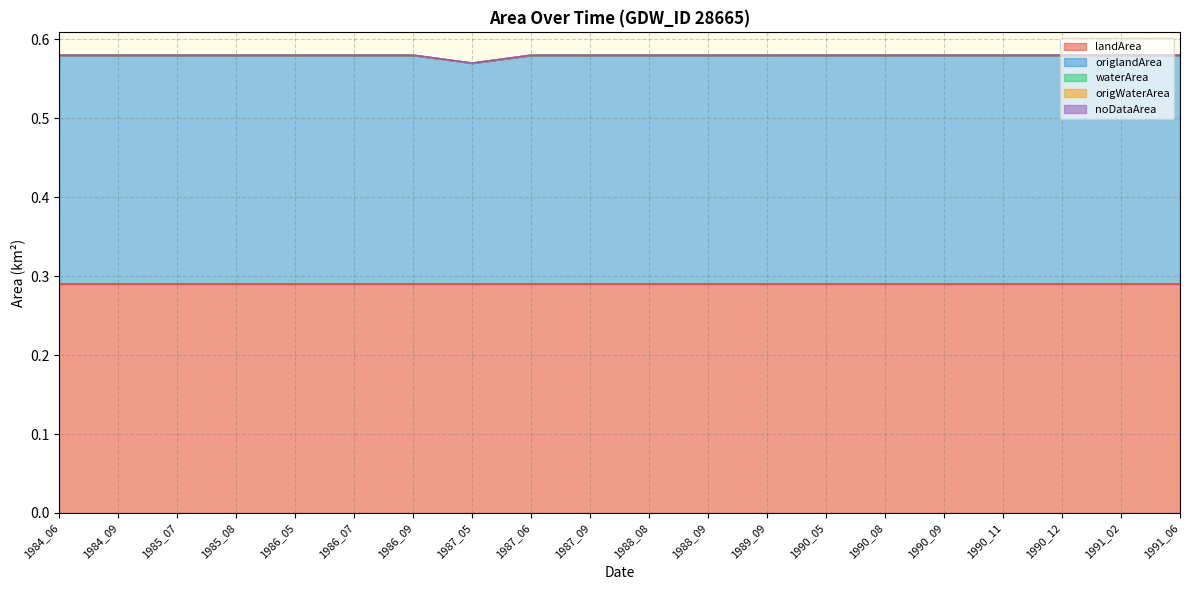

Reading left to right, what are all the values shown in this chart?

landArea: 0.3	0.3	0.3	0.3	0.3	0.3	0.3	0.3	0.3	0.3	0.3	0.3	0.3	0.3	0.3	0.3	0.3	0.3	0.3	0.3
origlandArea: 0.3	0.3	0.3	0.3	0.3	0.3	0.3	0.3	0.3	0.3	0.3	0.3	0.3	0.3	0.3	0.3	0.3	0.3	0.3	0.3
waterArea: 0.0	0.0	0.0	0.0	0.0	0.0	0.0	0.0	0.0	0.0	0.0	0.0	0.0	0.0	0.0	0.0	0.0	0.0	0.0	0.0
origWaterArea: 0.0	0.0	0.0	0.0	0.0	0.0	0.0	0.0	0.0	0.0	0.0	0.0	0.0	0.0	0.0	0.0	0.0	0.0	0.0	0.0
noDataArea: 0.0	0.0	0.0	0.0	0.0	0.0	0.0	0.0	0.0	0.0	0.0	0.0	0.0	0.0	0.0	0.0	0.0	0.0	0.0	0.0